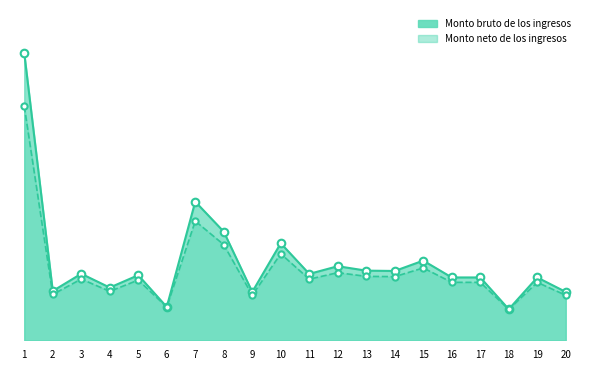

Which series contains the lowest Y value?

Monto neto de los ingresos